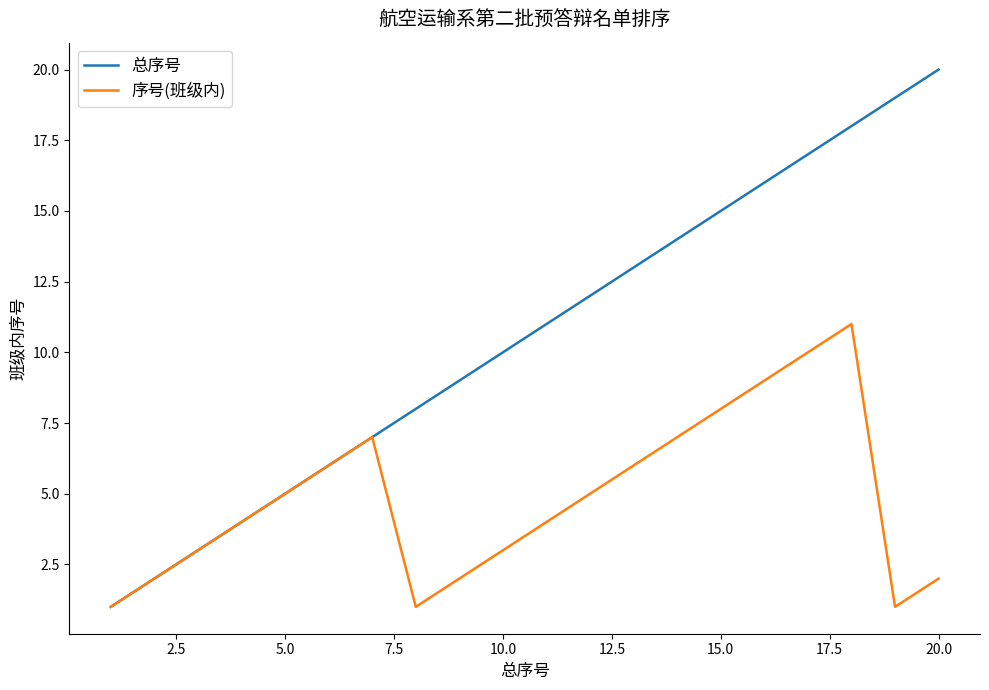

Rank the series by their average value, from highest to lowest.

总序号, 序号(班级内)